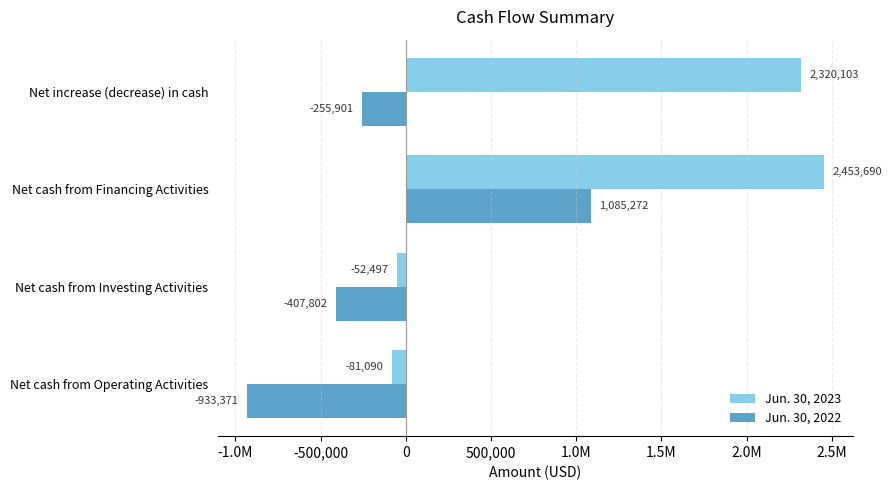

What are all the series names shown in the legend?

Jun. 30, 2023, Jun. 30, 2022